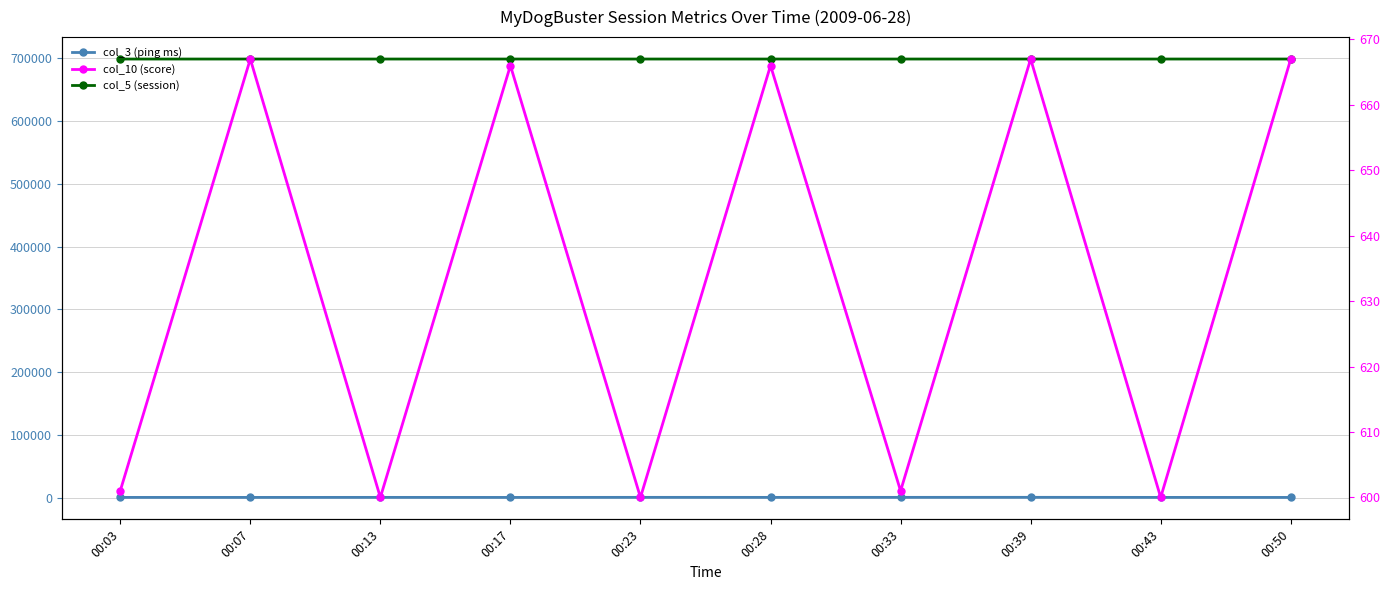

How many series are shown in this chart?

3